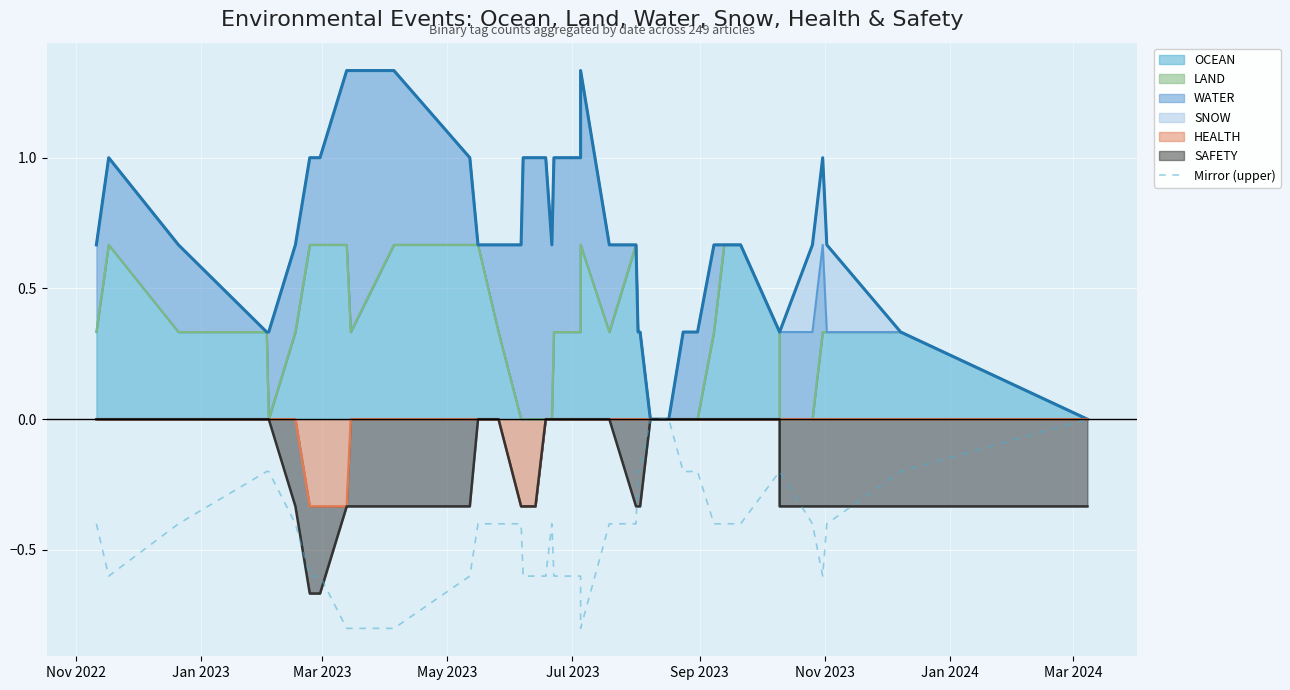

How many data points are less than 0?

37